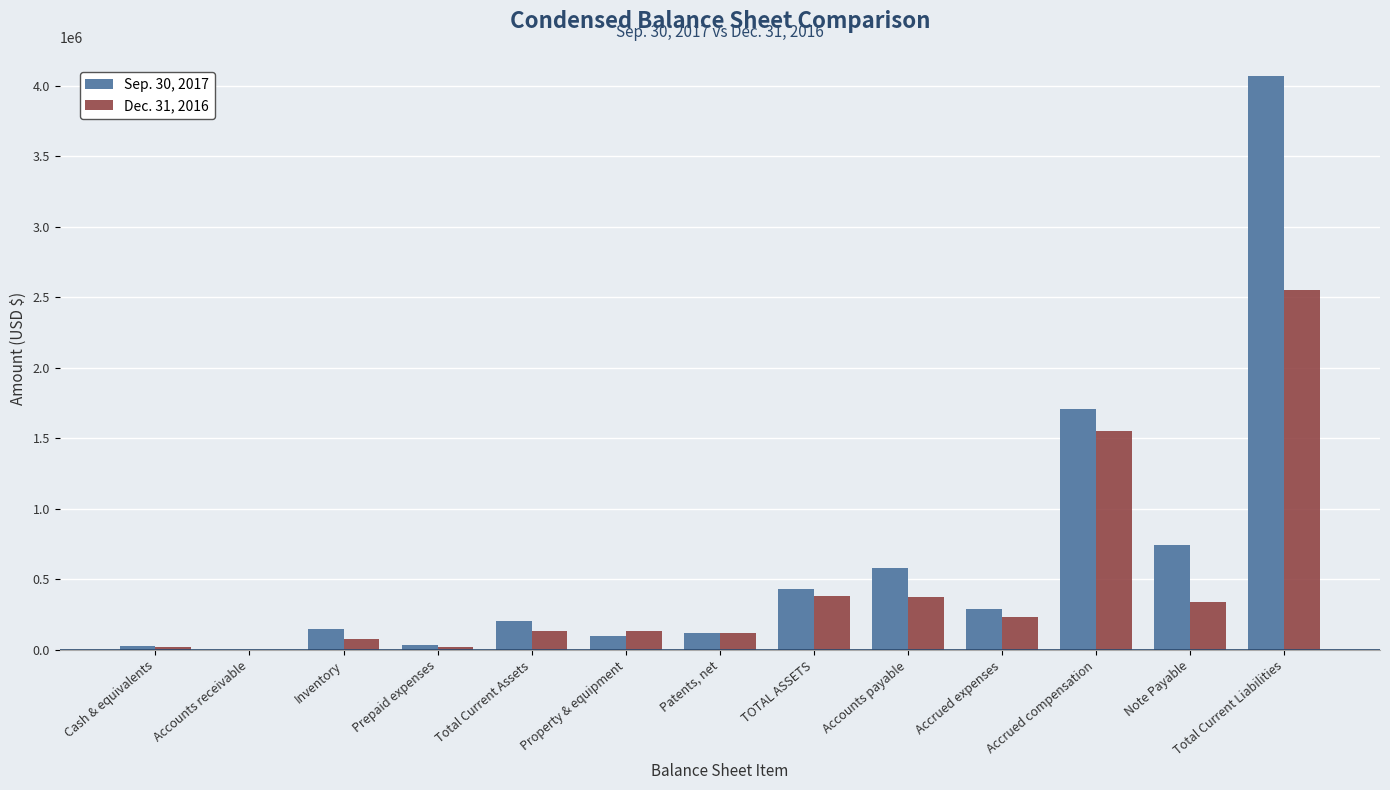

At which category is the sum across all series the highest?

Total Current Liabilities